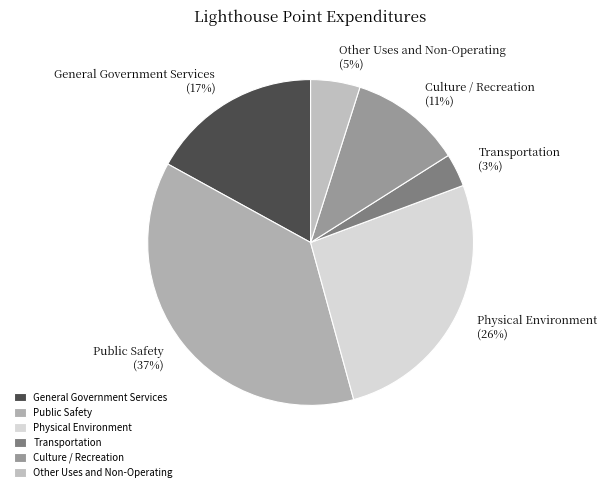

What is the smallest slice in the pie chart?

Transportation